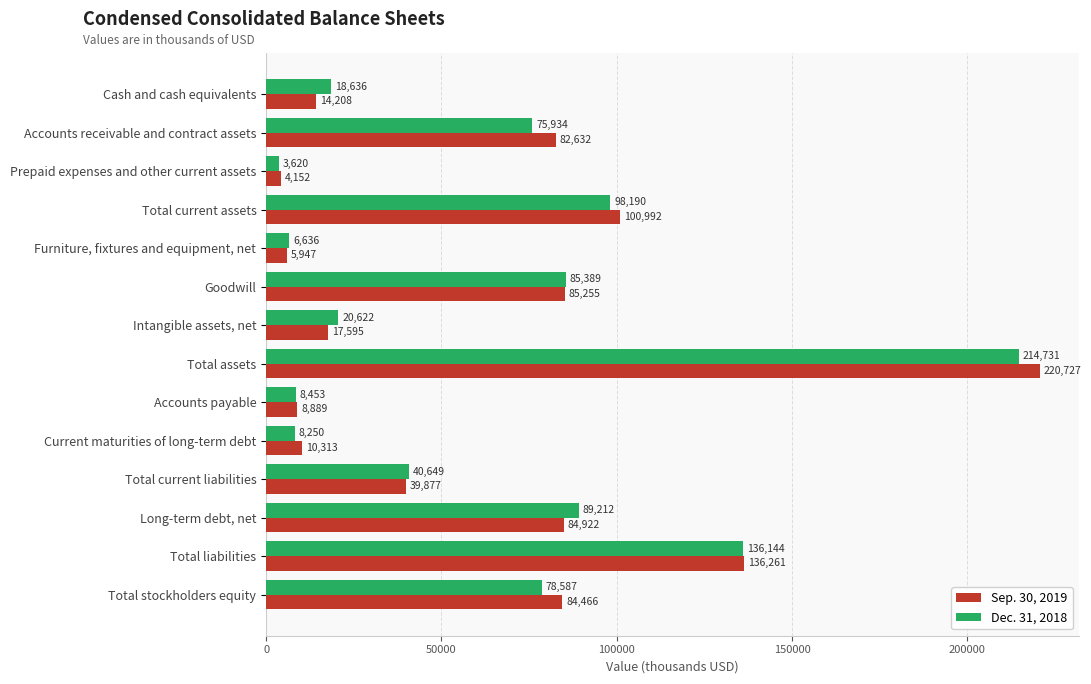

How many values in the Sep. 30, 2019 series are below 82632?

7